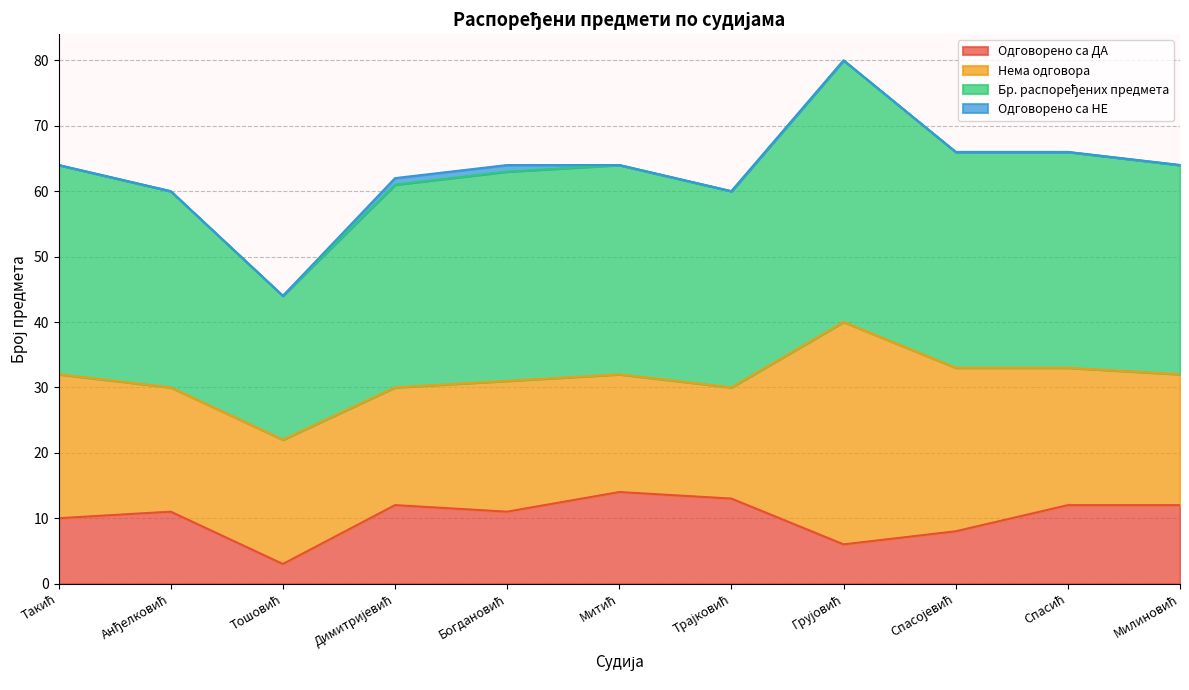

What is the lowest value of the Одговорено са ДА series?

3